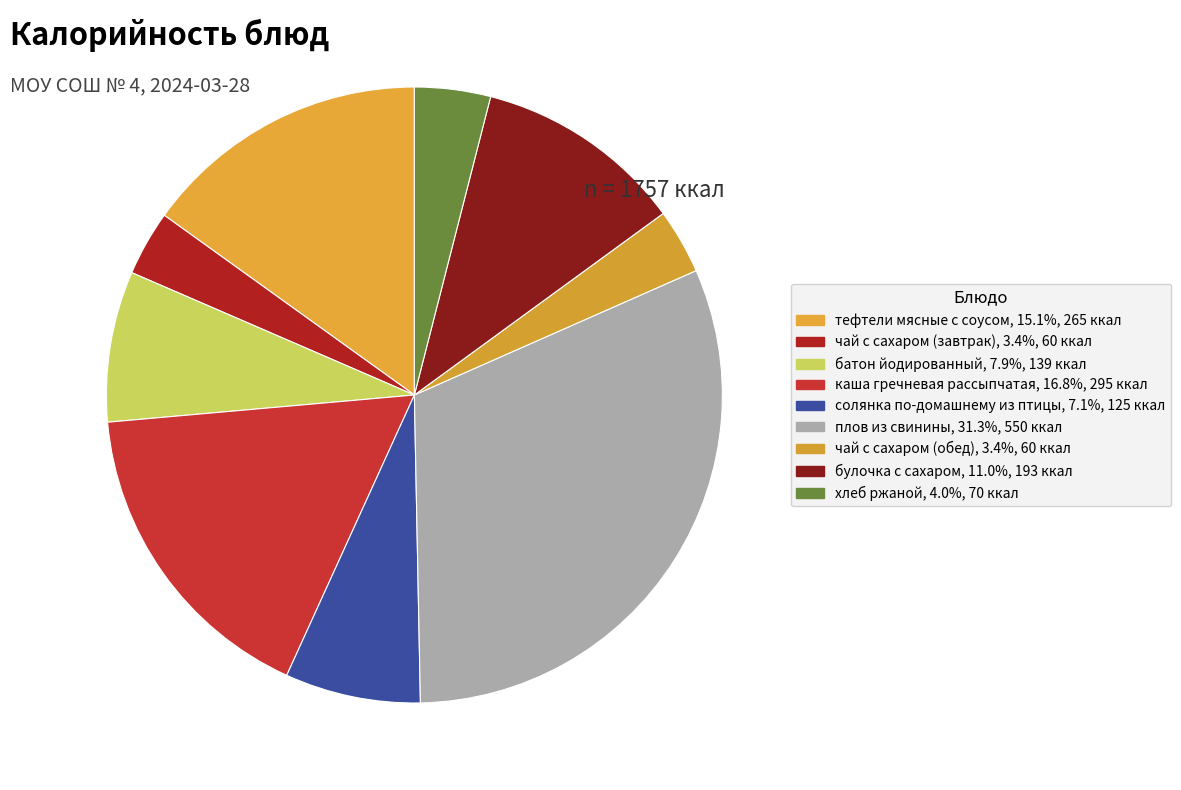

Count the number of slices in the pie.

9